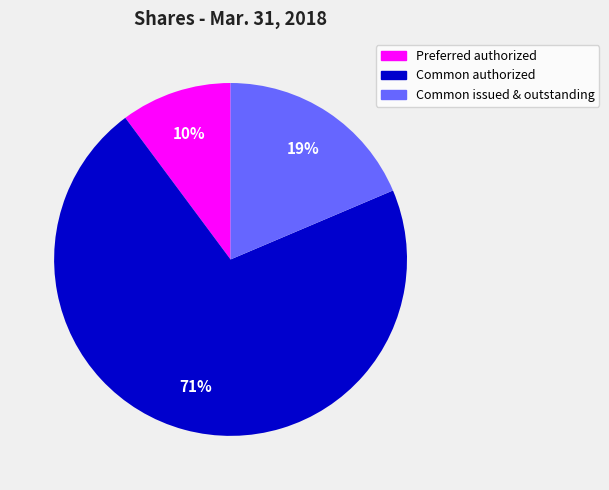

To the nearest percent, what is the difference between the largest and smallest slice percentages?

61%